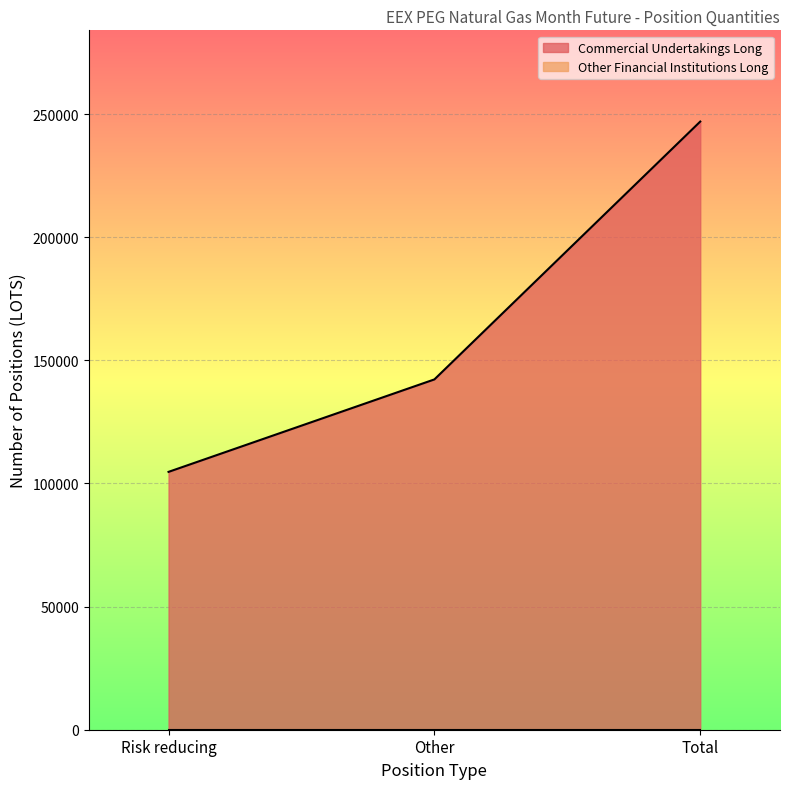

Where does the data first go above 142236?

Total